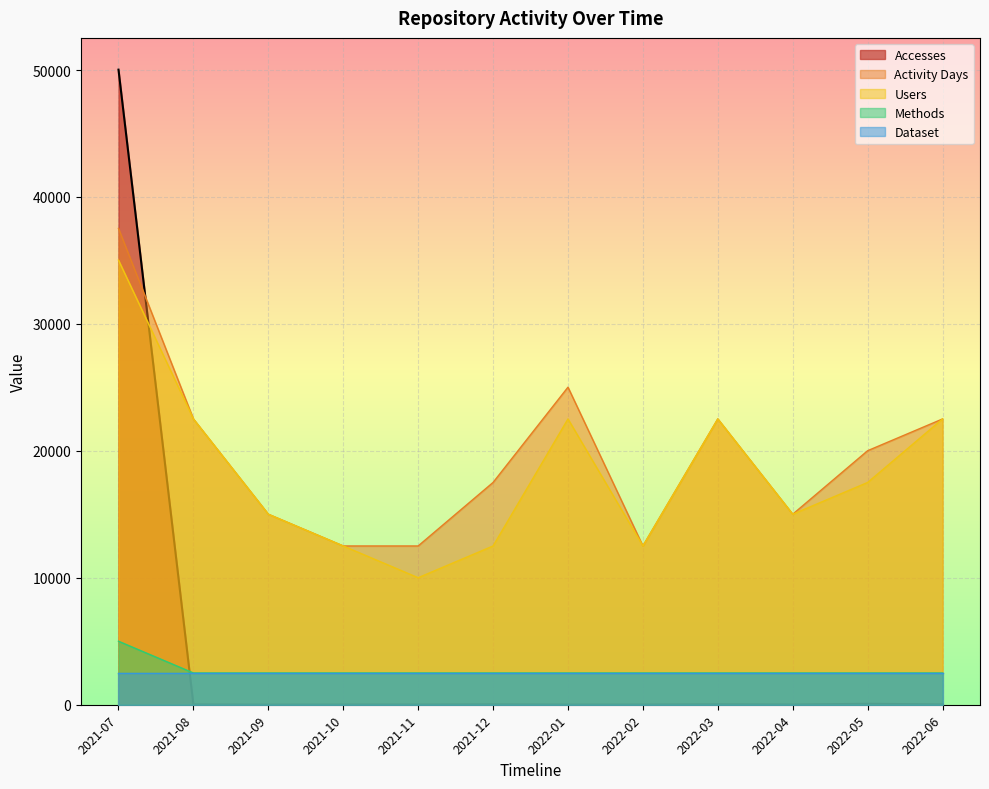

What is the greatest value displayed?

50033.0